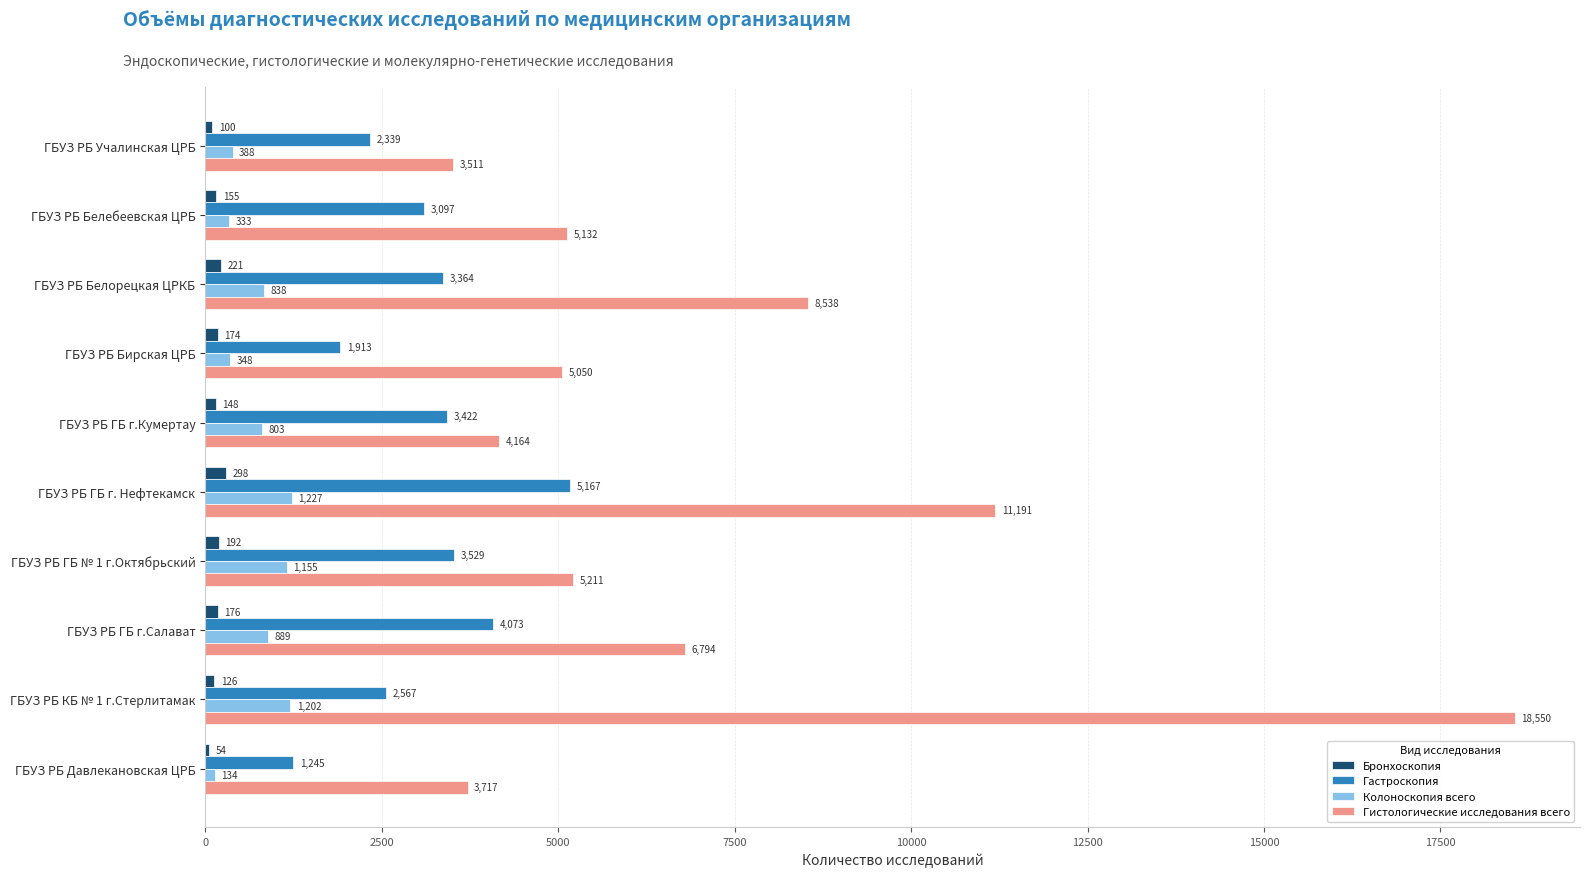

What is the sum of all Колоноскопия всего values?

7317